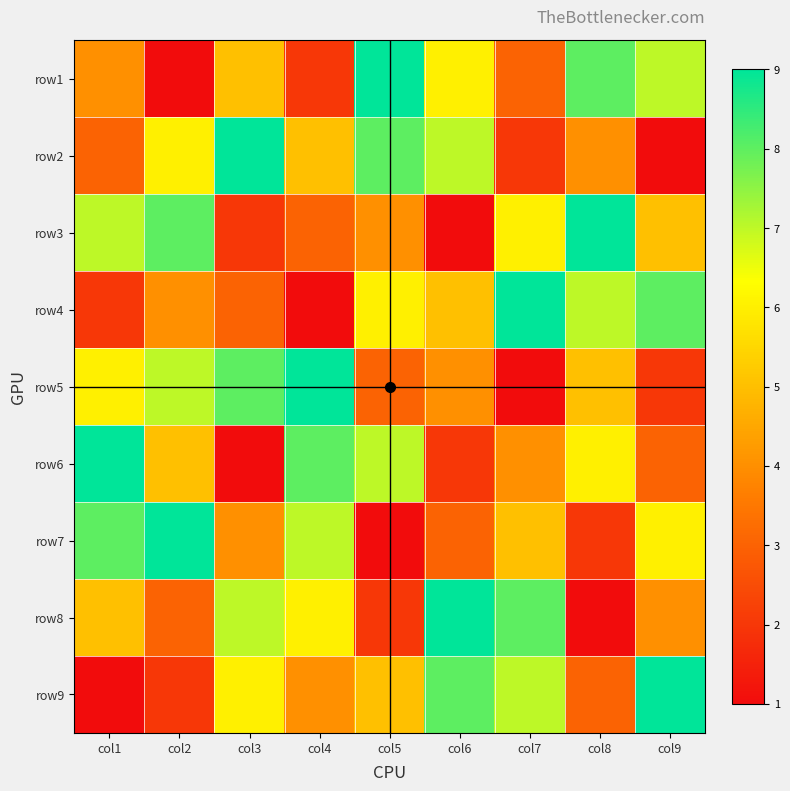

Rank the series by their maximum value, from lowest to highest.

row1, row2, row3, row4, row5, row6, row7, row8, row9